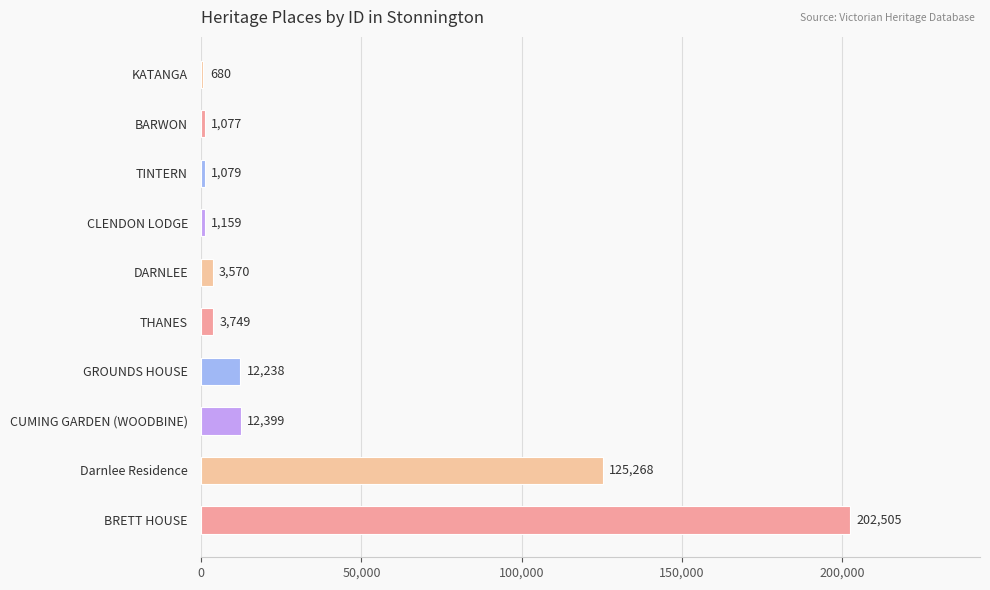

Between GROUNDS HOUSE and DARNLEE, which is larger?

GROUNDS HOUSE